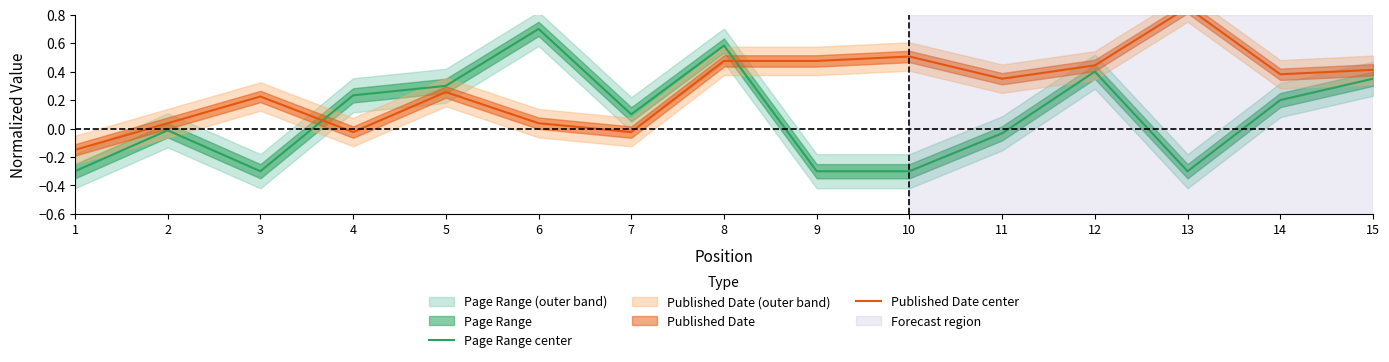

Reading right to left, list all the values displayed in this chart.

Page Range center: 15=0.4	14=0.2	13=-0.3	12=0.4	11=-0.0	10=-0.3	9=-0.3	8=0.6	7=0.1	6=0.7	5=0.3	4=0.2	3=-0.3	2=-0.0	1=-0.3
Published Date center: 15=0.4	14=0.4	13=0.8	12=0.4	11=0.3	10=0.5	9=0.5	8=0.5	7=-0.0	6=0.0	5=0.3	4=-0.0	3=0.2	2=0.0	1=-0.1